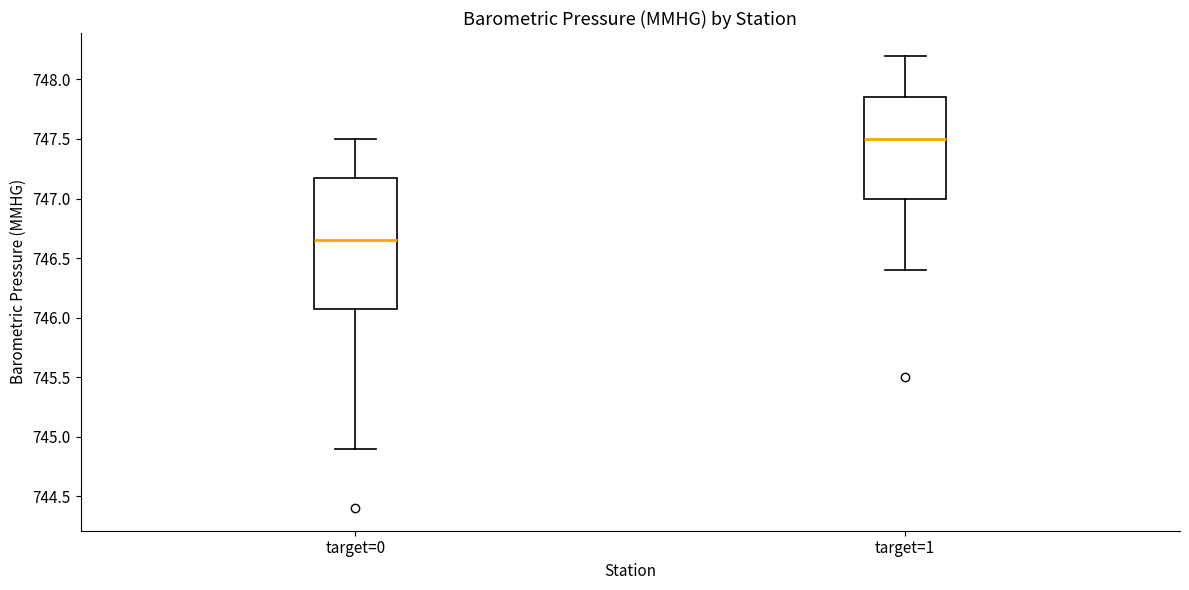

Where does the median line of the box for target=1 sit on the y-axis? The values are not printed on the chart, so give them approximately, as read against the axis.

747.50